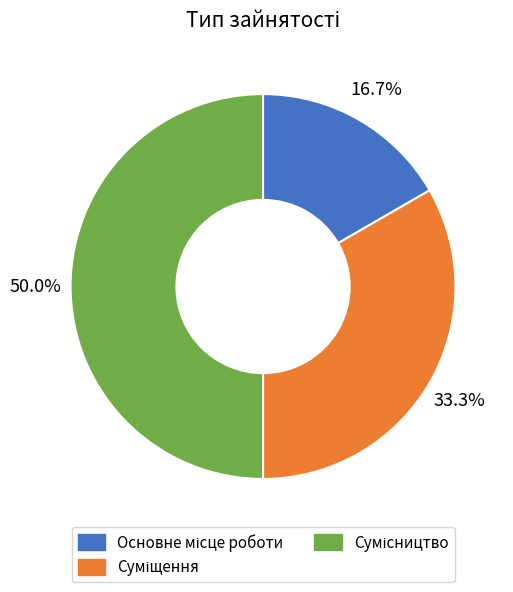

Combined, do Суміщення and Основне місце роботи account for over 50%?

No